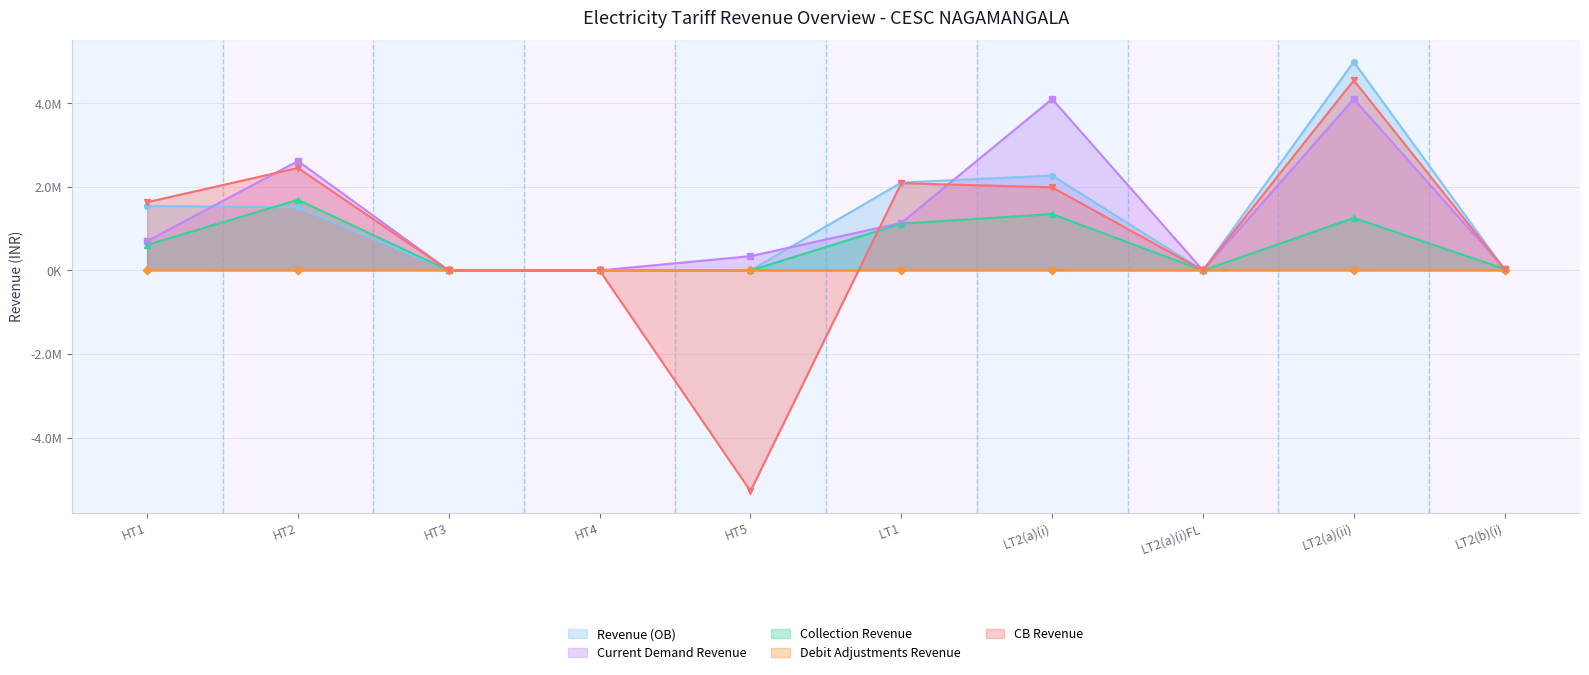

Which series has the widest spread of Y values?

CB Revenue